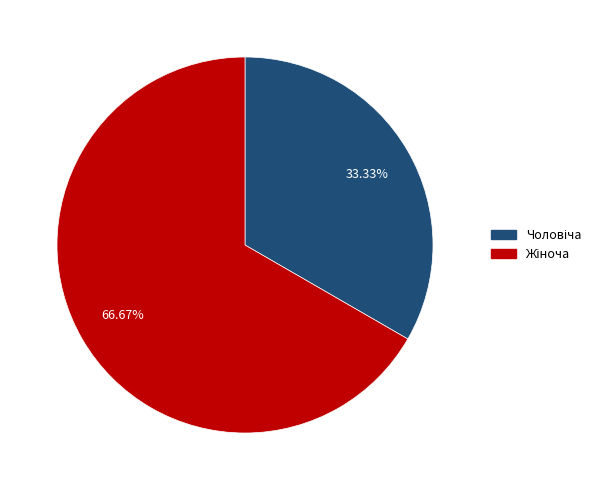

Is there a majority slice in this chart?

Yes